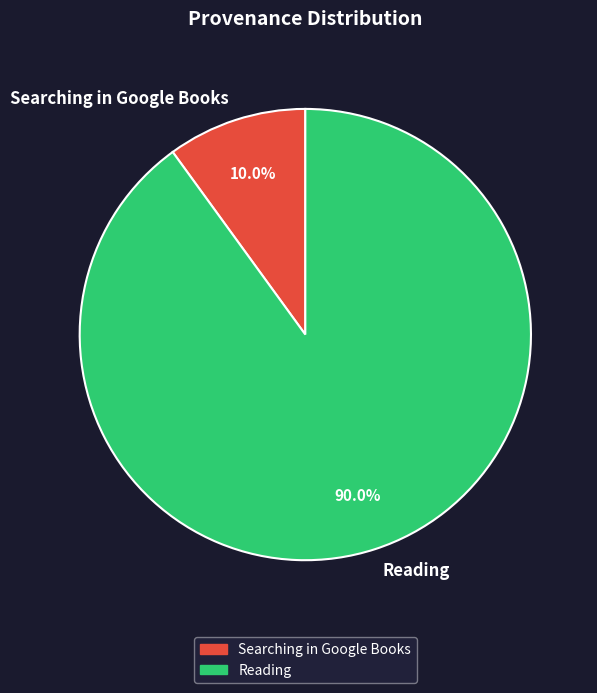

Which has a higher value, Searching in Google Books or Reading?

Reading